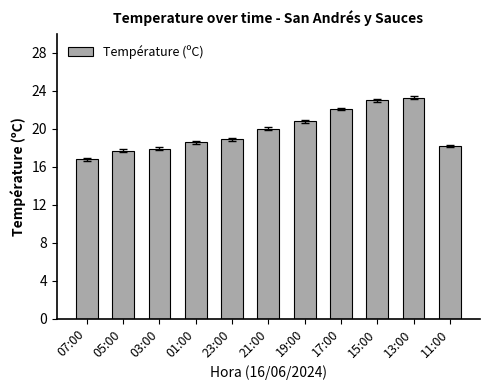

What is the change in value from 07:00 to 21:00?

+3.2